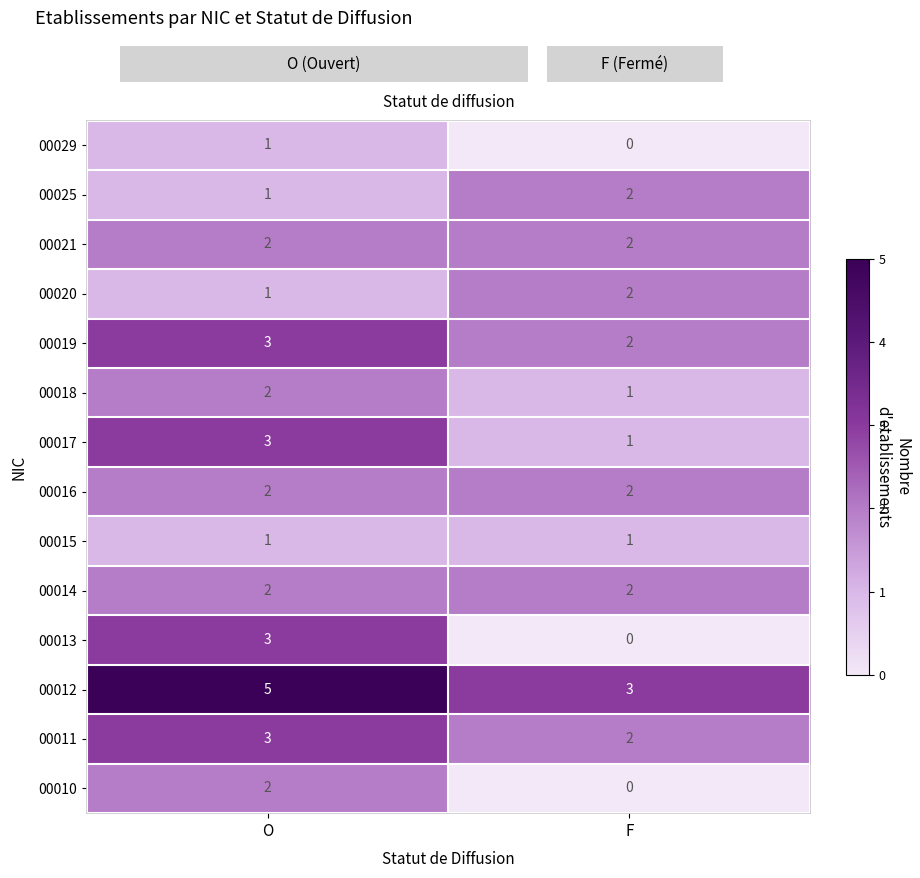

Which category has the lowest value across all series?

F